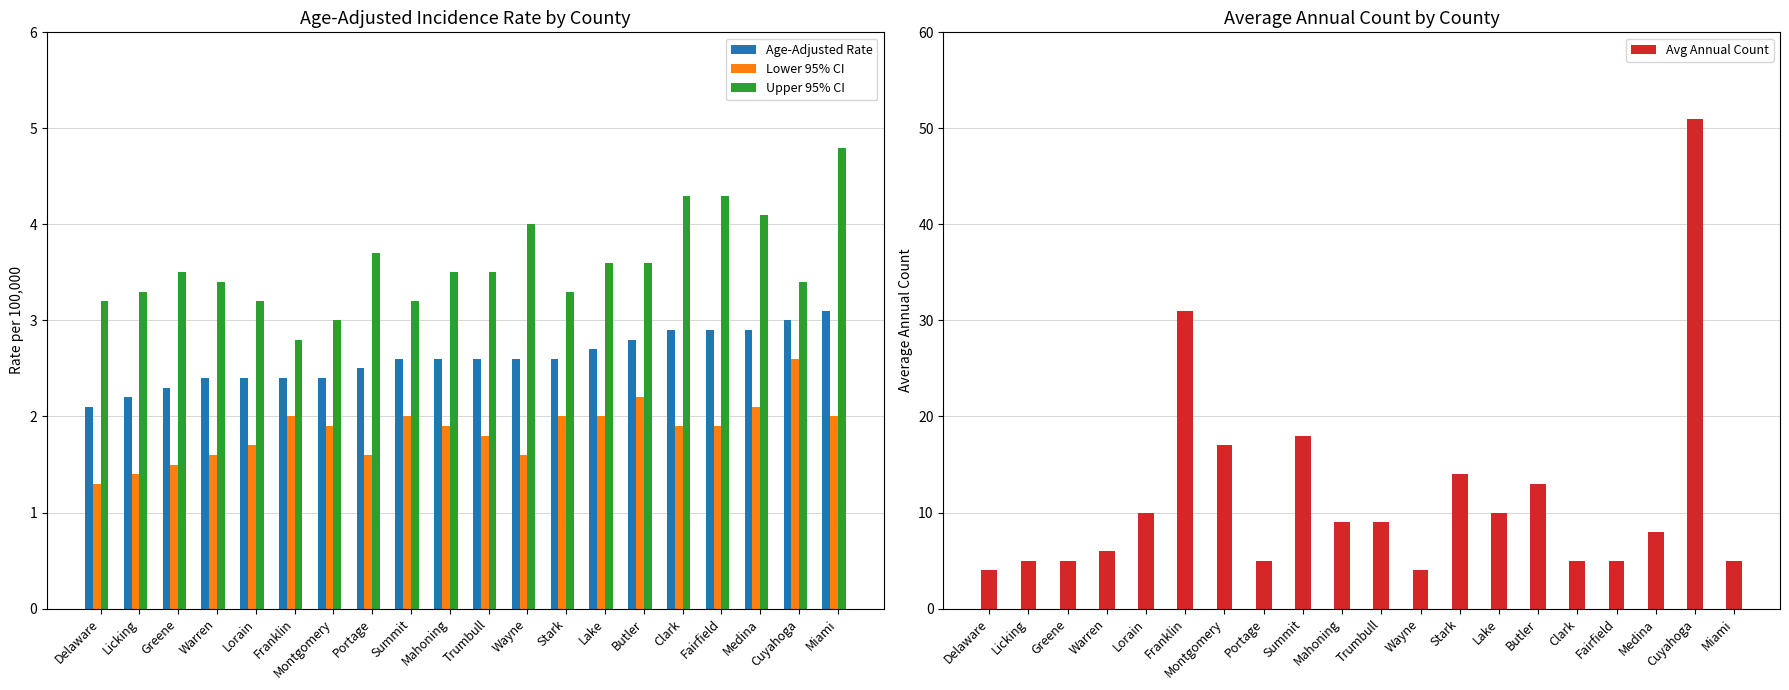

What is the label of the 16th bar from the left?

Clark